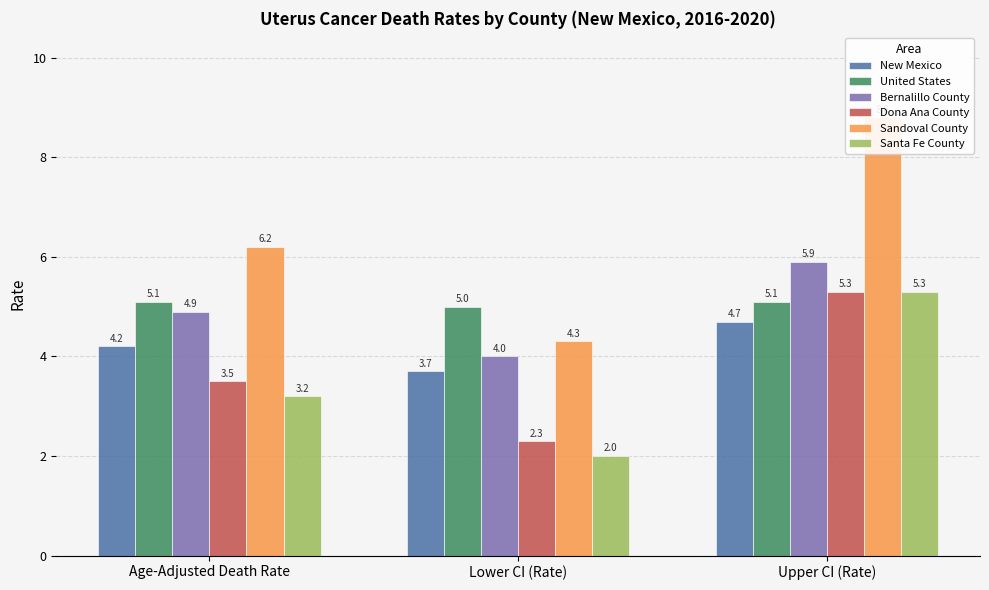

Is it true that Sandoval County equals 13.7 at Upper CI (Rate)?

False